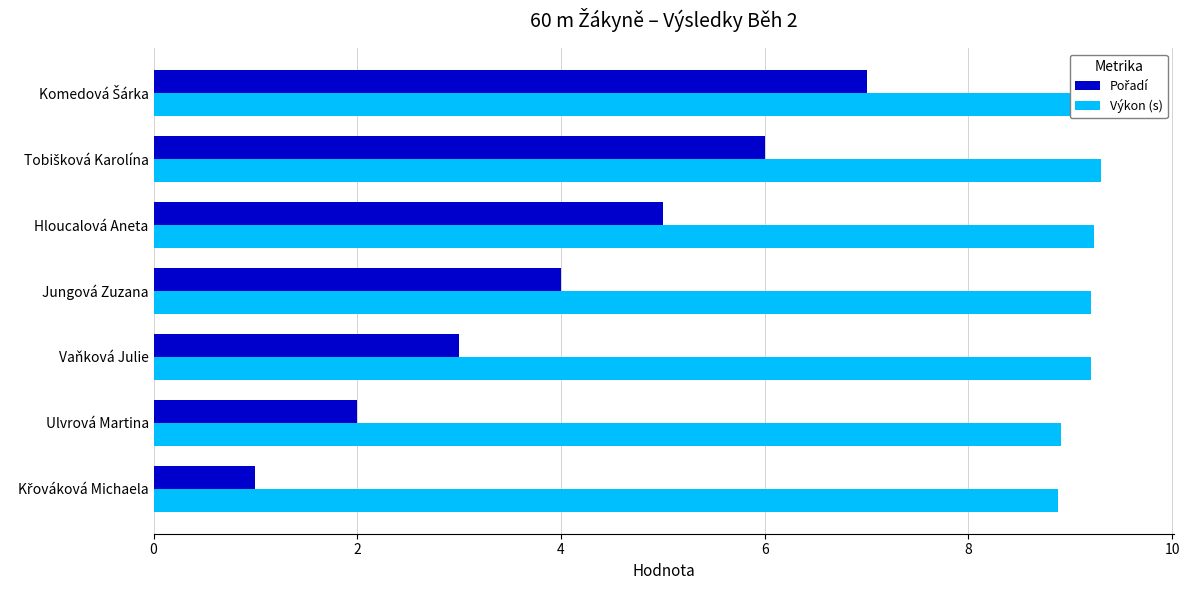

True or false: Pořadí has a value of 0.9 at Ulvrová Martina.

False